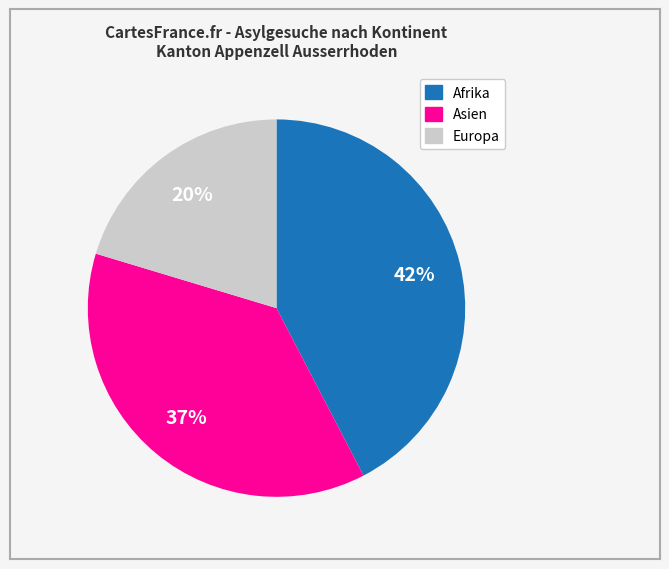

To the nearest percent, what is the average slice percentage?

33%